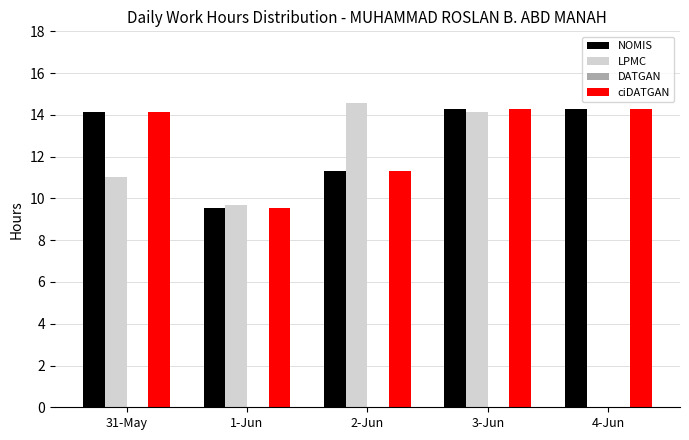

Between 1-Jun and 2-Jun, which series saw the biggest shift?

LPMC